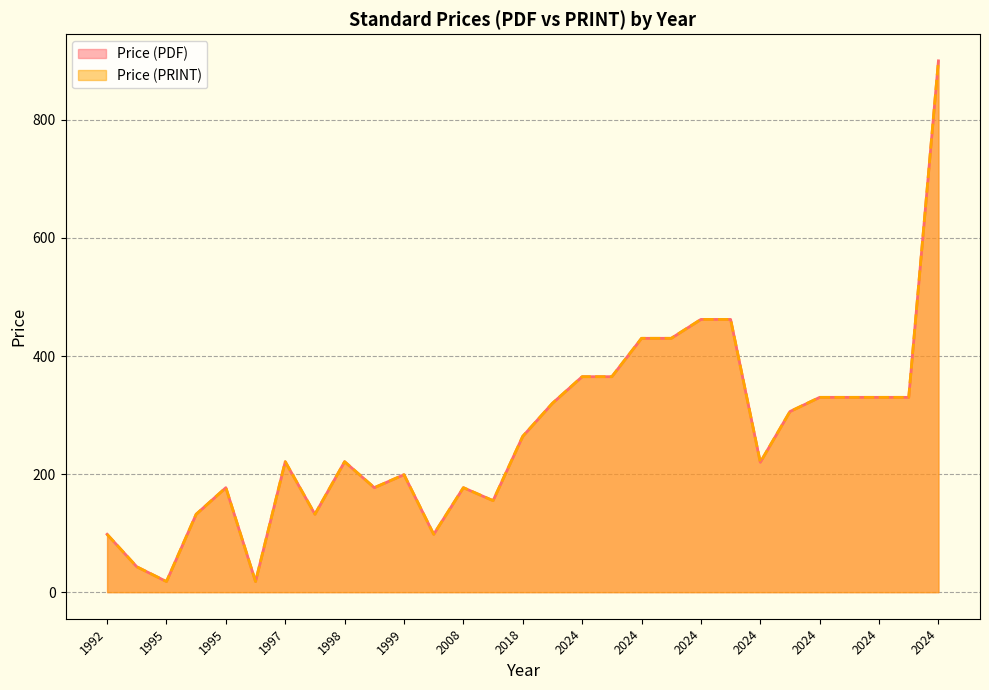

What is the sum of the Price (PDF) values at 1995 and 2024?

348